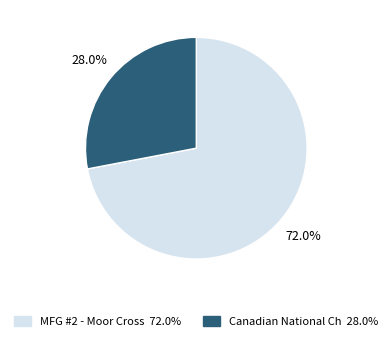

Is there a majority slice in this chart?

Yes